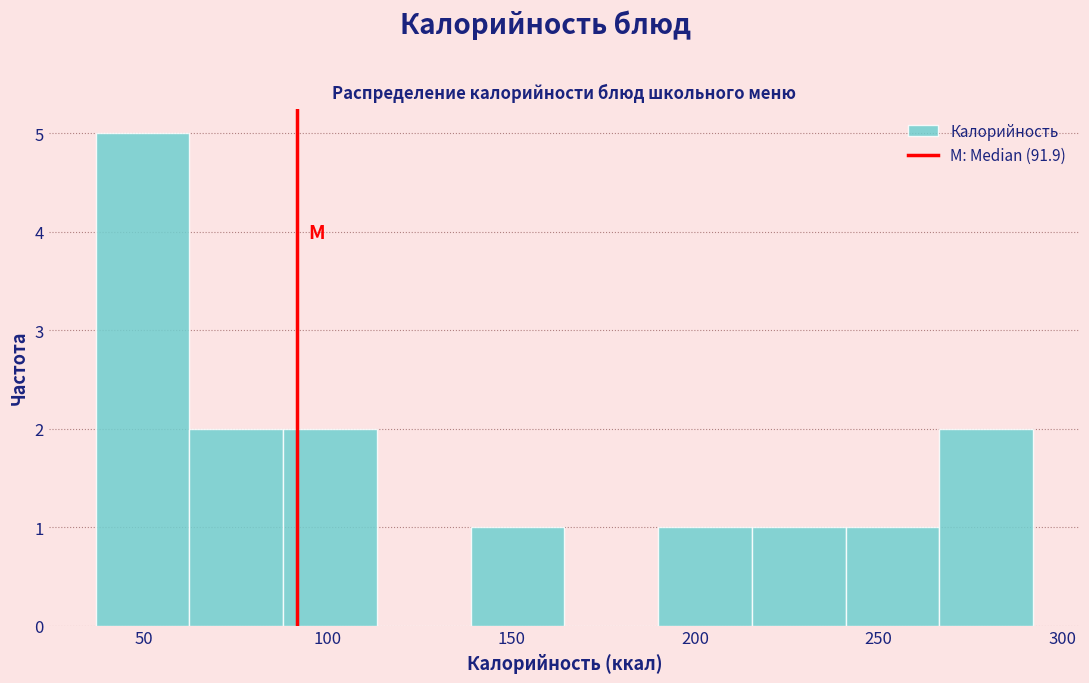

Reading left to right, transcribe this chart: for each bar, give the range it covers on the x-axis and its height. Neither the bar edges nor the heights are printed on the chart, so give them approximately, as read against the axes.

37.0 to 62.5: 5
62.5 to 88.0: 2
88.0 to 113.5: 2
113.5 to 139.0: 0
139.0 to 164.5: 1
164.5 to 190.0: 0
190.0 to 215.5: 1
215.5 to 241.0: 1
241.0 to 266.5: 1
266.5 to 292.0: 2